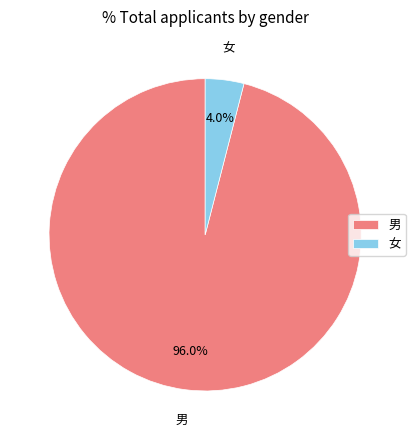

Is the sum of 男 and 女 greater than half?

Yes